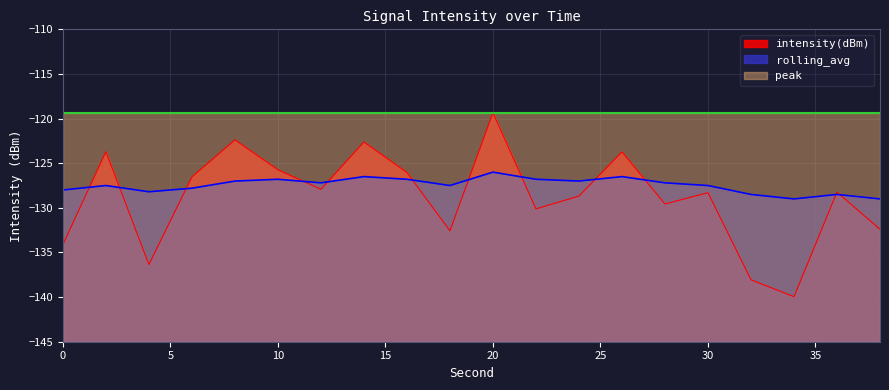

Between 22 and 36, which series saw the biggest shift?

intensity(dBm)